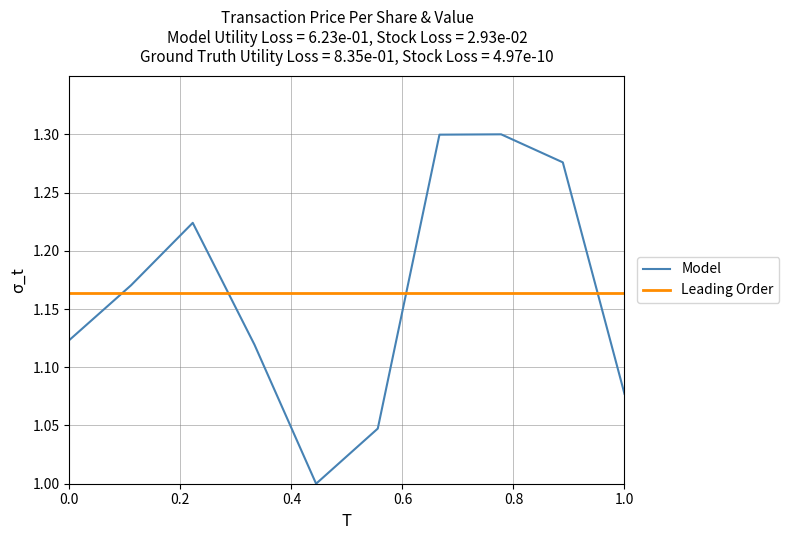

Which series has the largest range (max minus min)?

Model